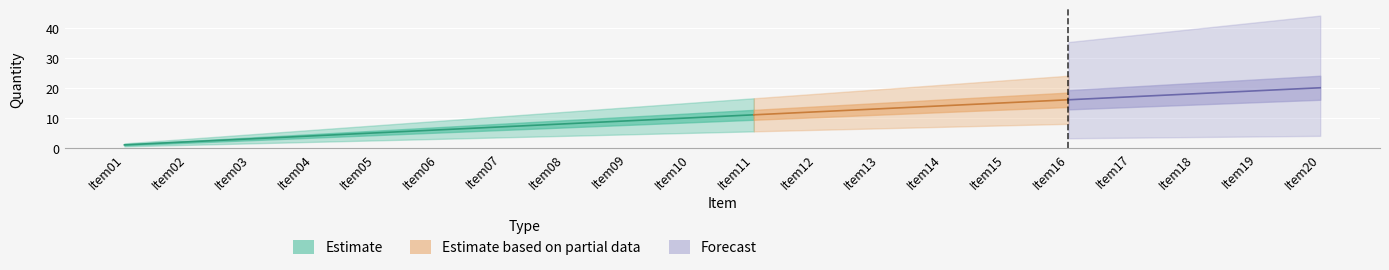

How many lines are shown in the chart?

1